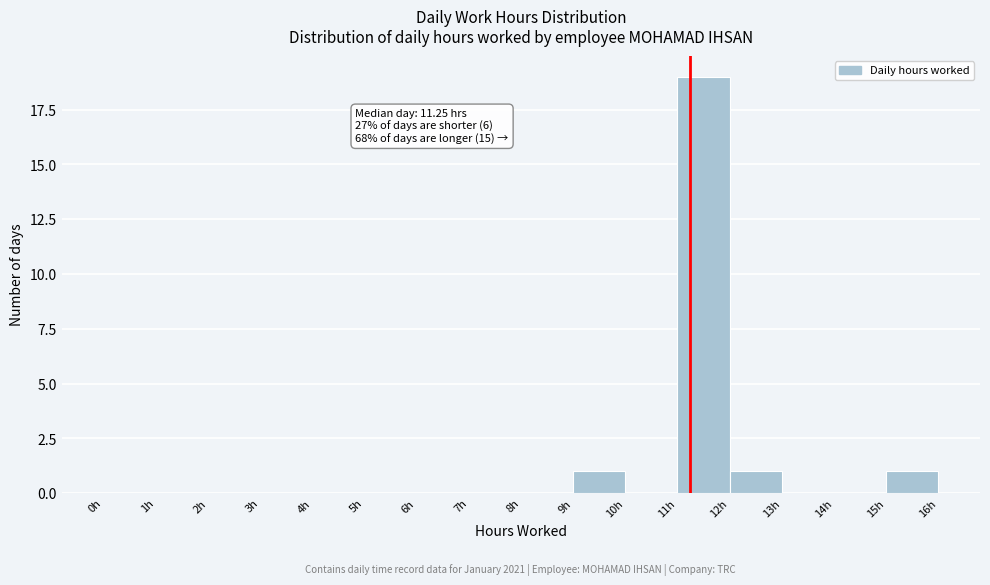

Over which range of the x-axis is the bar tallest?

11 to 12